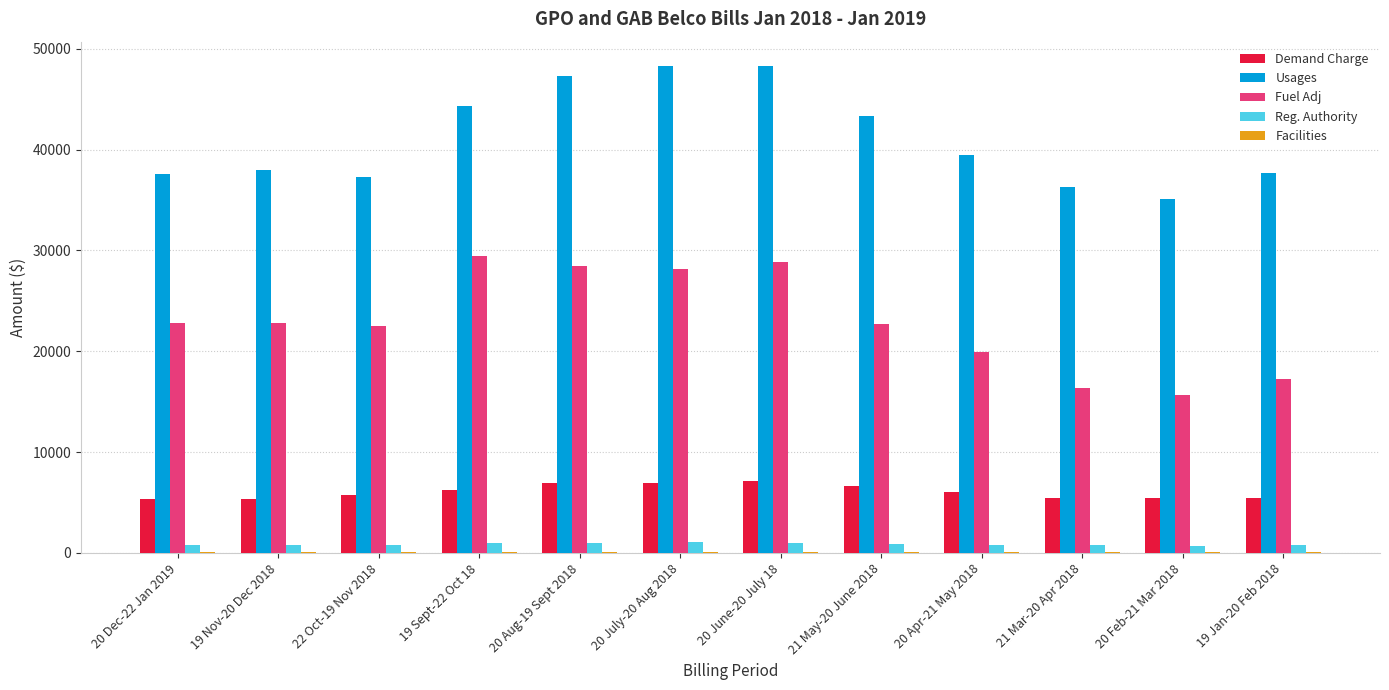

How many groups of bars are there?

12